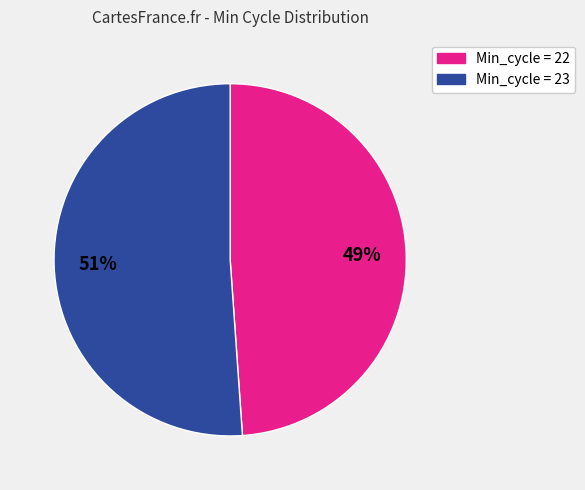

Does any single category account for the majority?

Yes